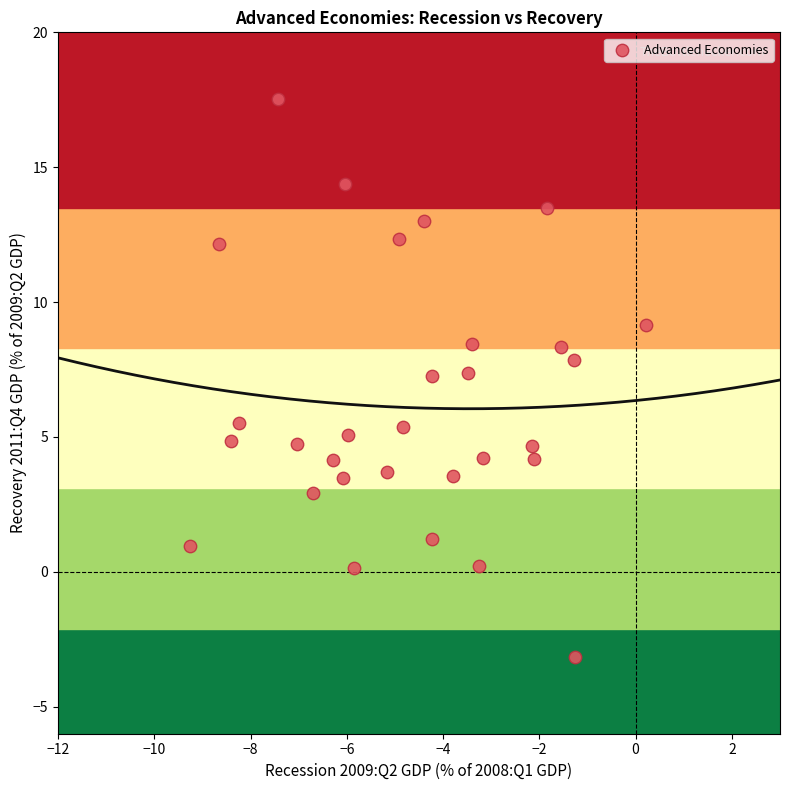

What is the range of Y values (max minus min)?

20.7